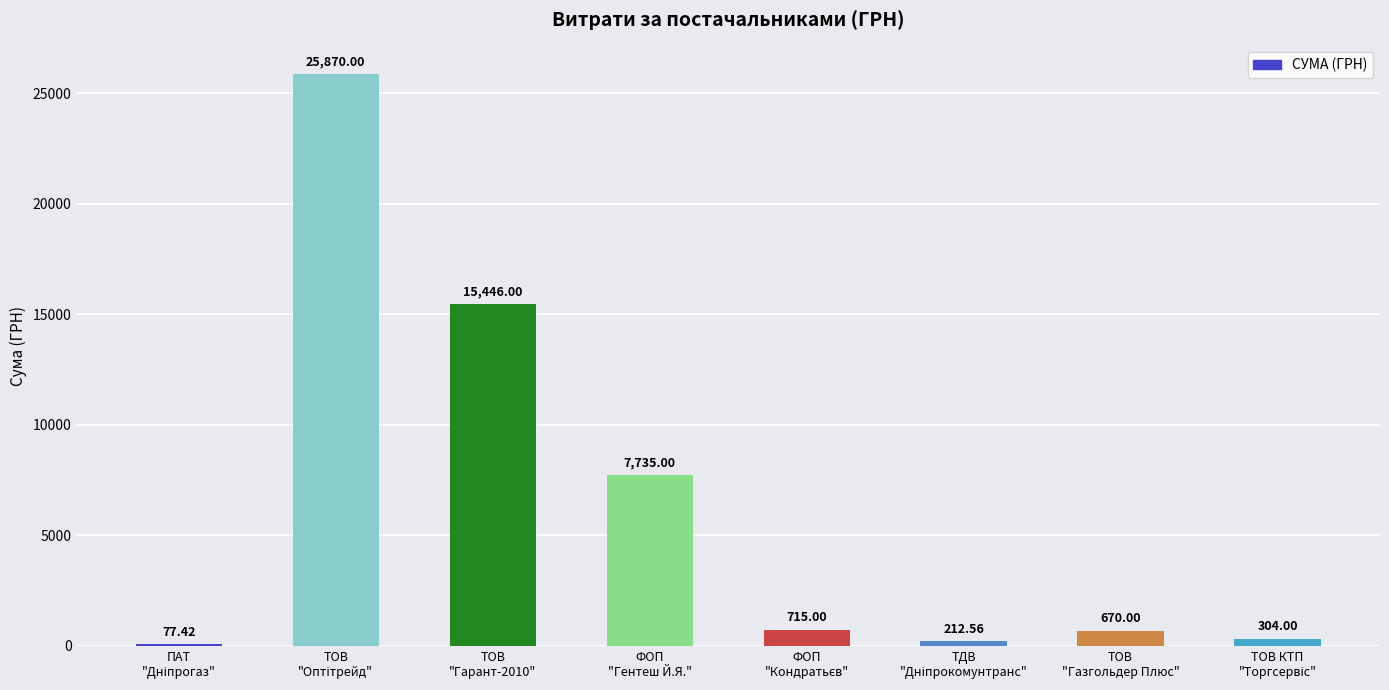

What is the sum of all values?

51030.0